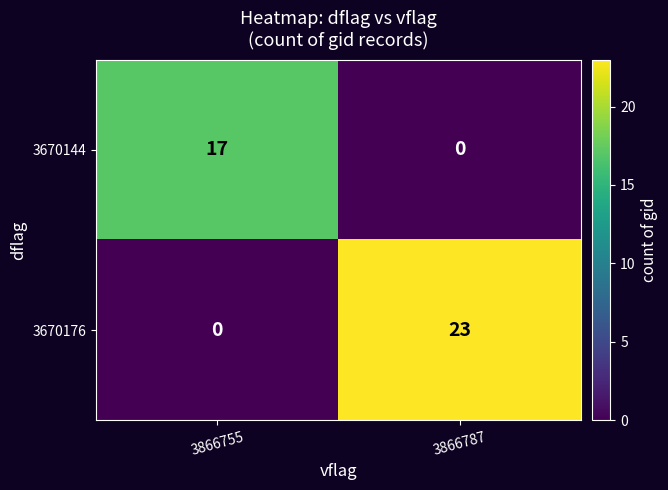

Which series has the largest range (max minus min)?

3670176